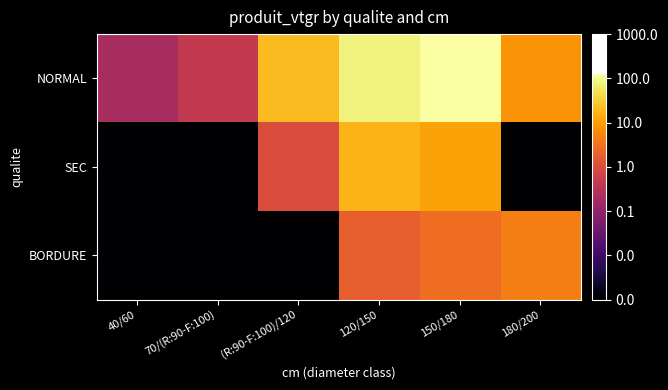

Which series has the largest total across all categories?

NORMAL